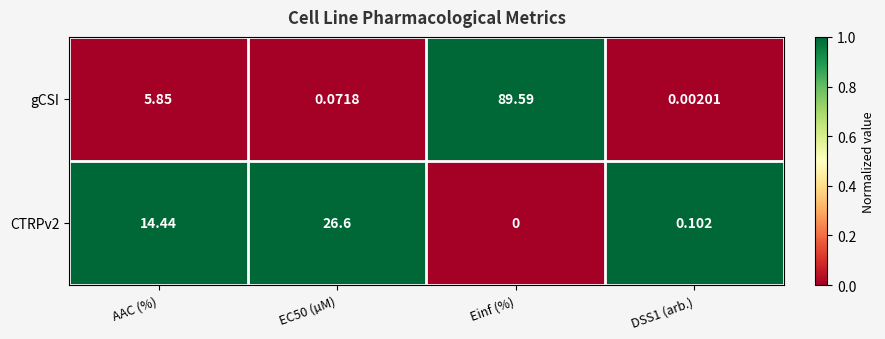

Which series has the largest range (max minus min)?

gCSI